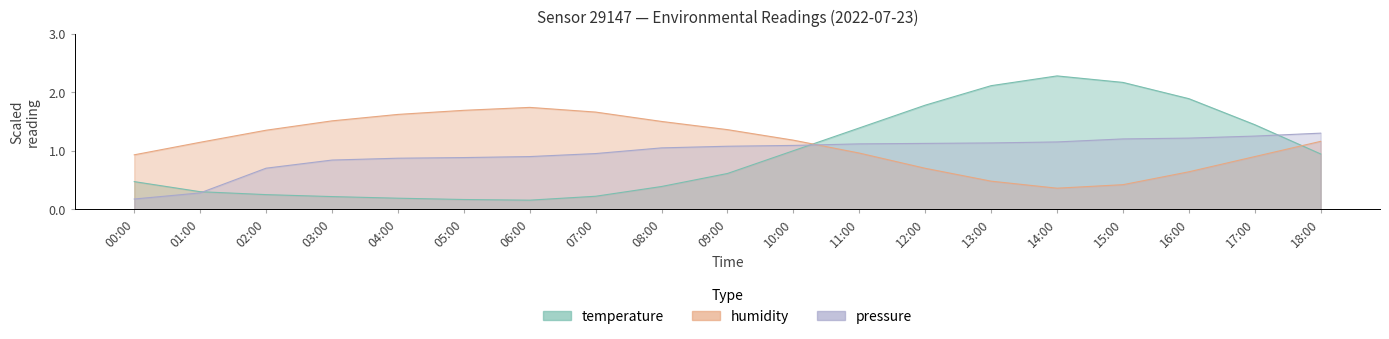

How many intersections are there between temperature and humidity?

2